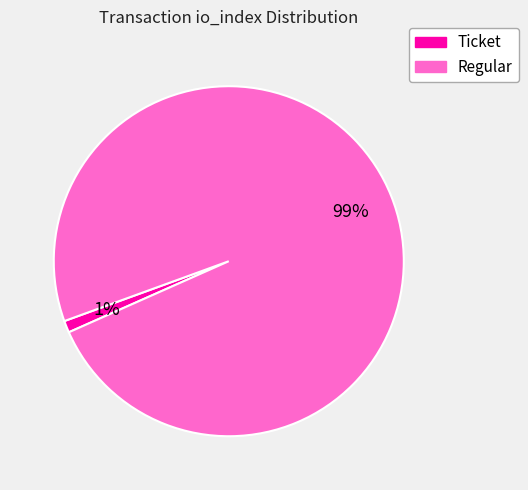

To the nearest percent, what is the difference between the largest and smallest slice percentages?

98%